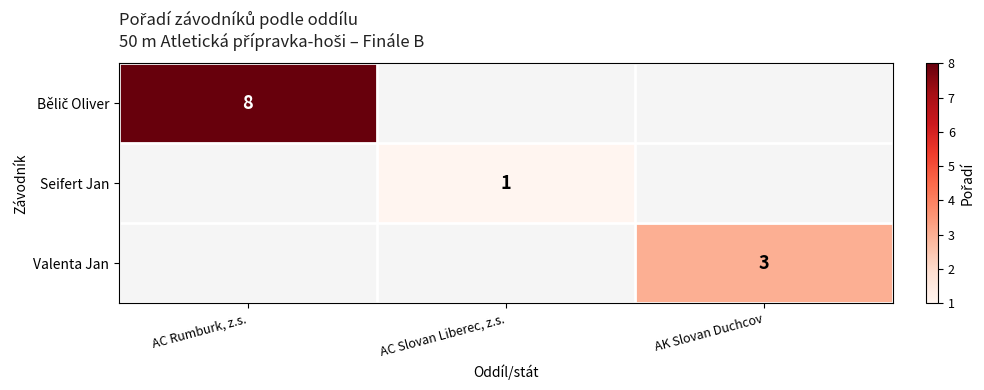

Which label corresponds to the largest value in the chart?

AC Rumburk, z.s.